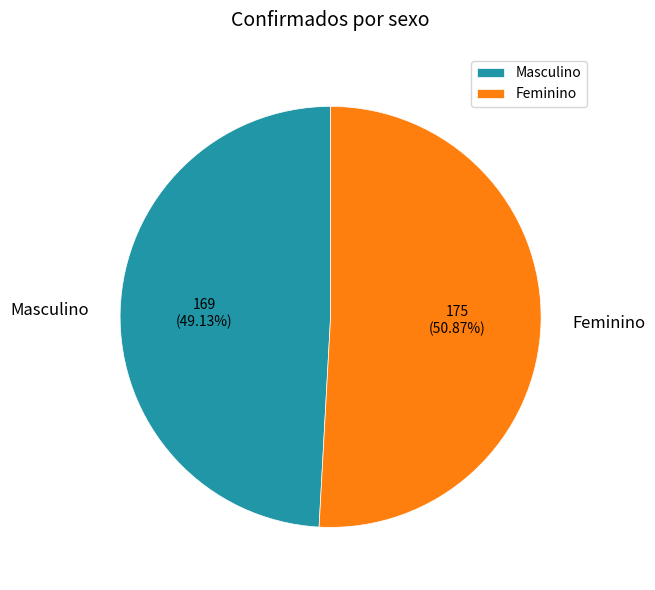

What percentage do Masculino and Feminino together represent?

100.0%